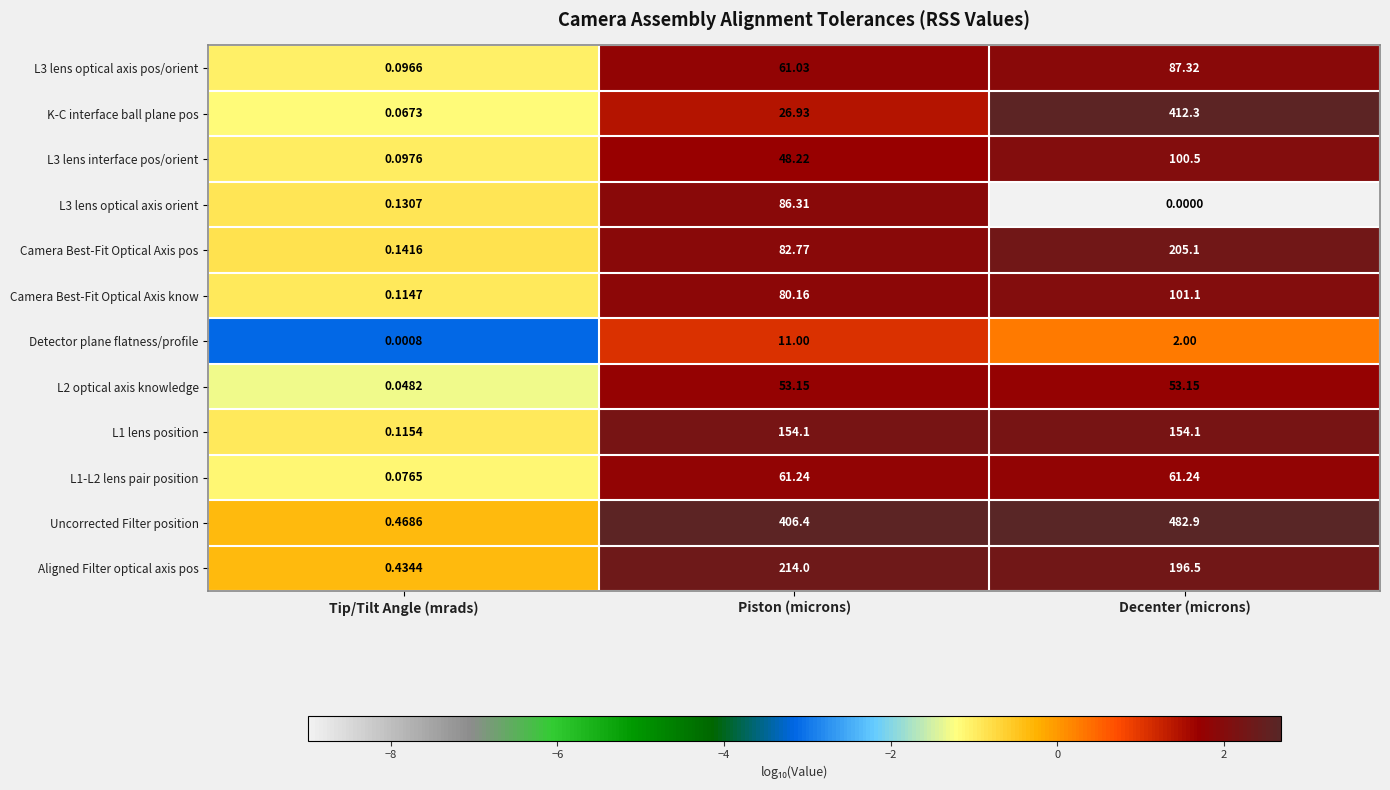

At which label does L3 lens optical axis pos/orient first exceed 61?

Piston (microns)